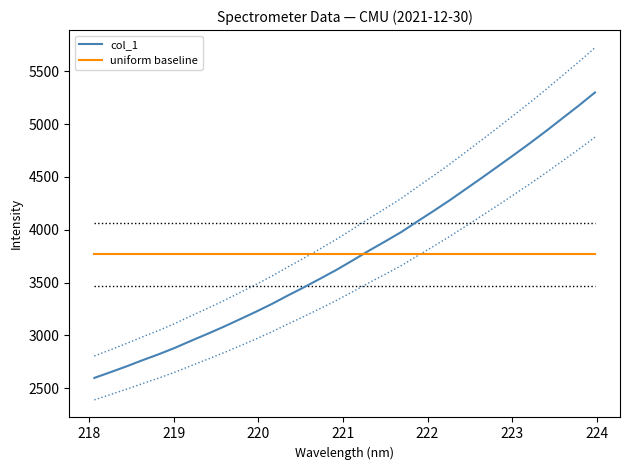

True or false: col_1 and uniform baseline cross at least once.

True